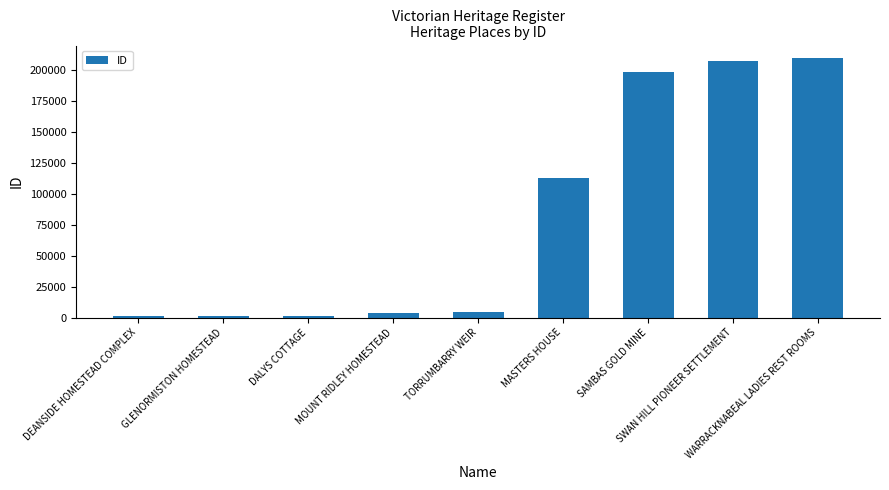

What is the label of the 3rd bar from the right?

SAMBAS GOLD MINE